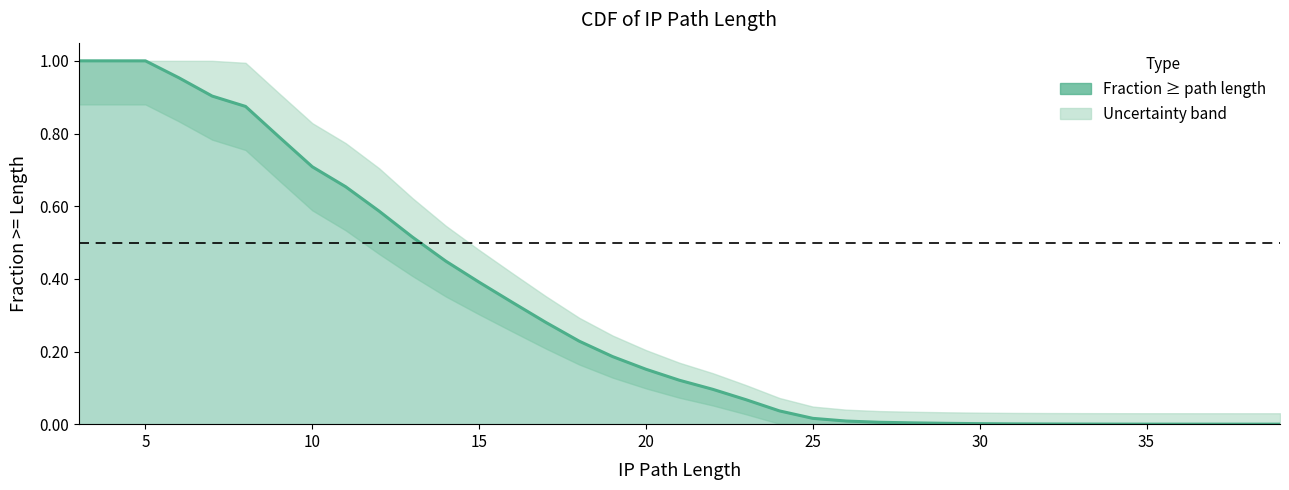

How many lines are shown in the chart?

1